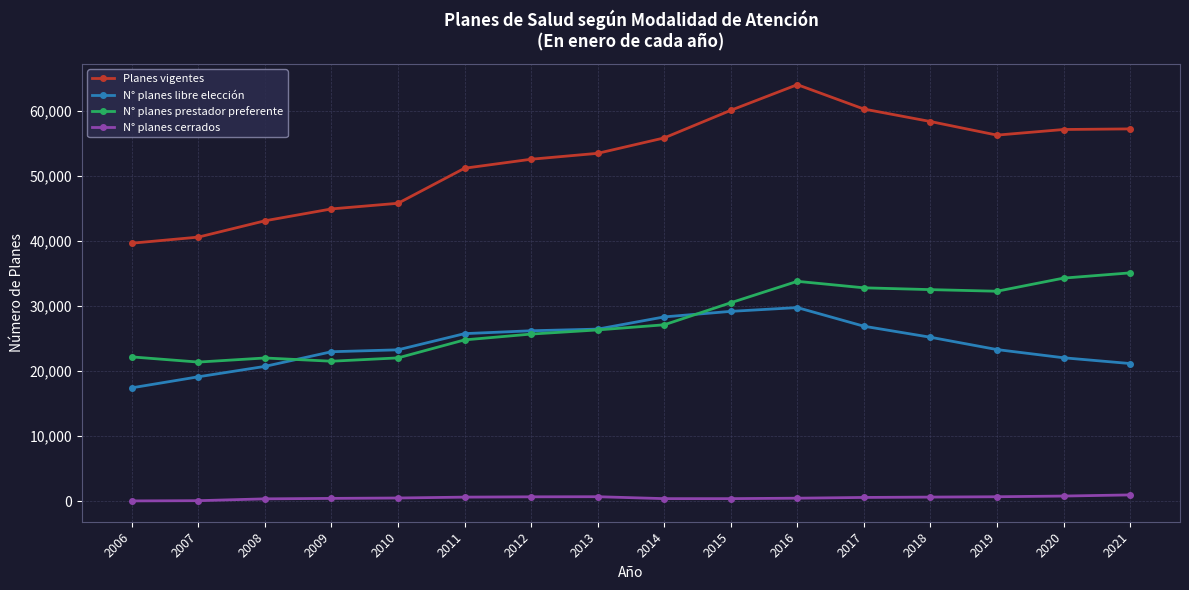

Which series has the widest spread of values?

Planes vigentes